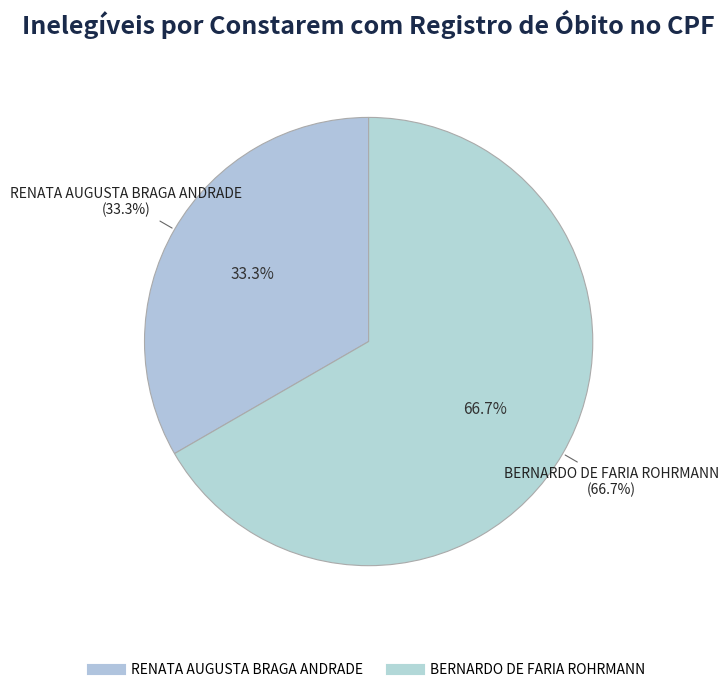

What percentage is the BERNARDO DE FARIA ROHRMANN slice, to the nearest percent?

67%